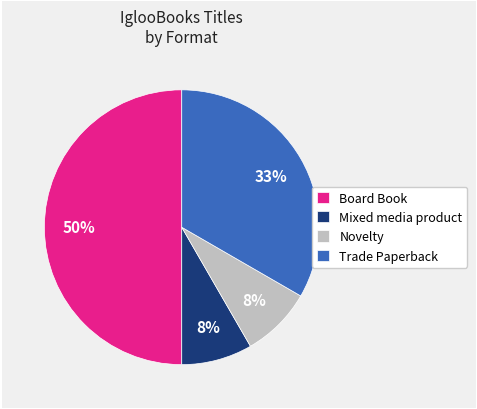

To the nearest percent, what portion does Trade Paperback represent?

33%